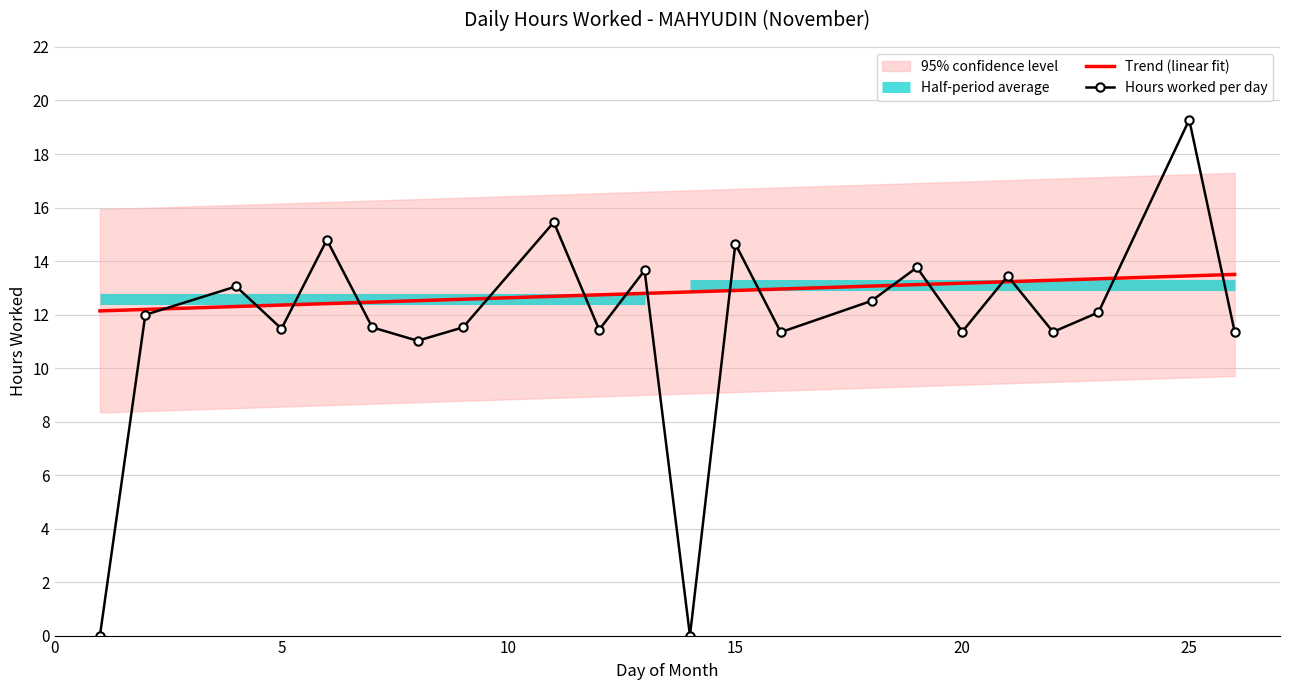

True or false: Trend (linear fit) and Hours worked per day intersect in this chart.

True